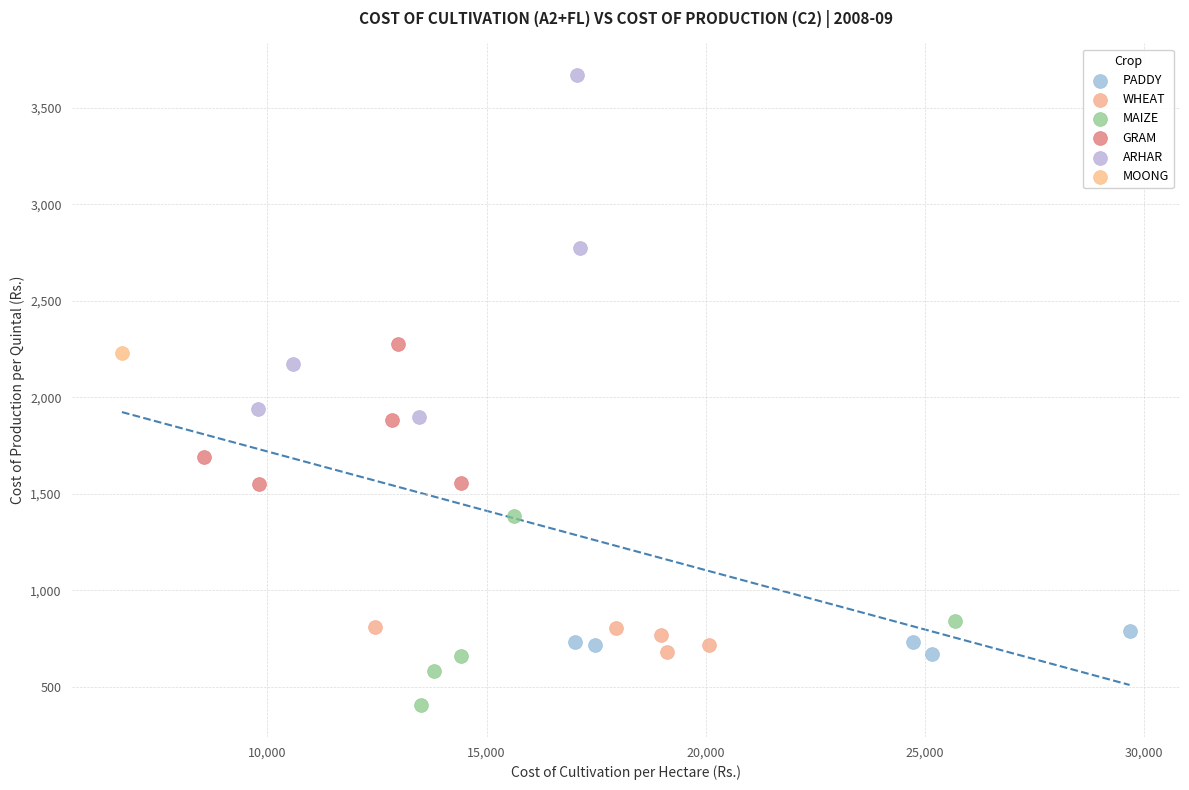

What are all the series names shown in the legend?

PADDY, WHEAT, MAIZE, GRAM, ARHAR, MOONG